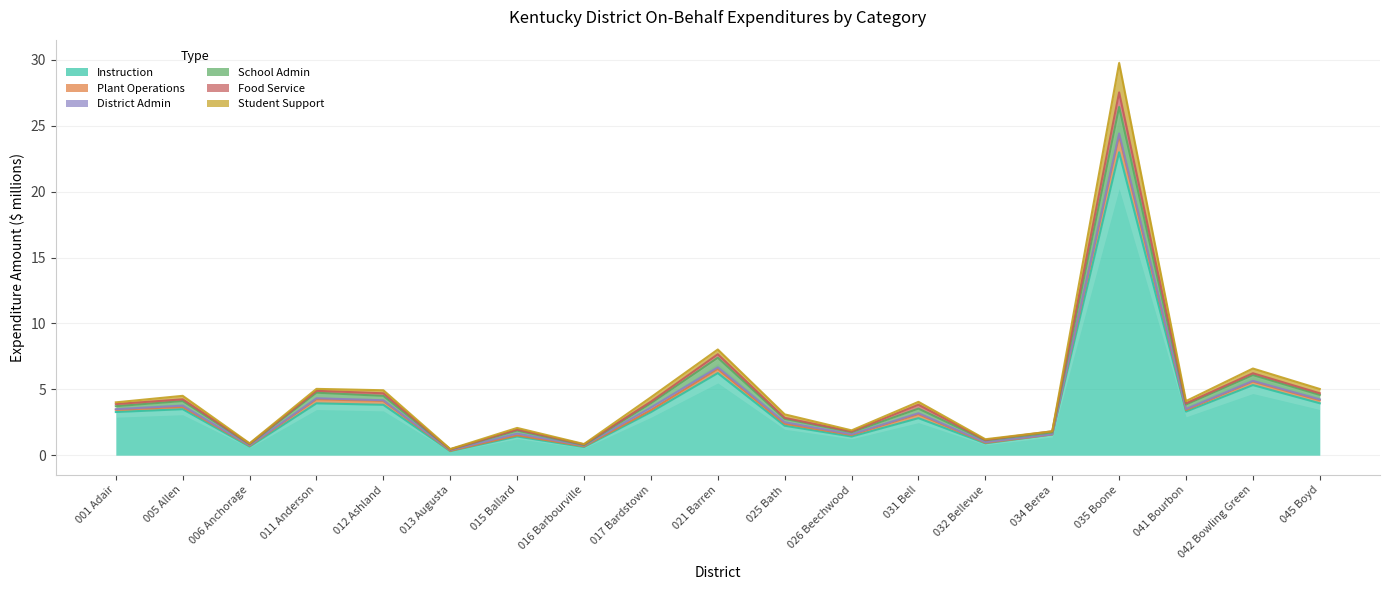

What is the highest value of the Student Support series?

29.8